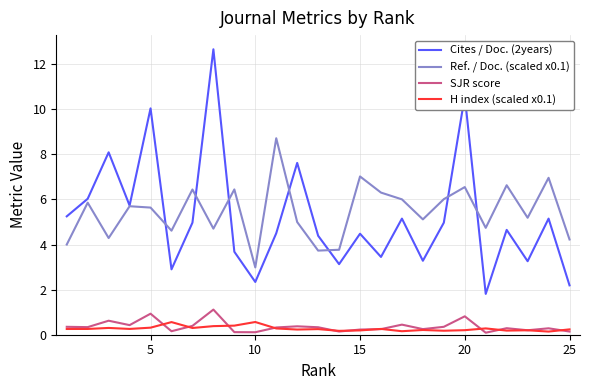

Does the chart display data point markers on the line(s)?

No